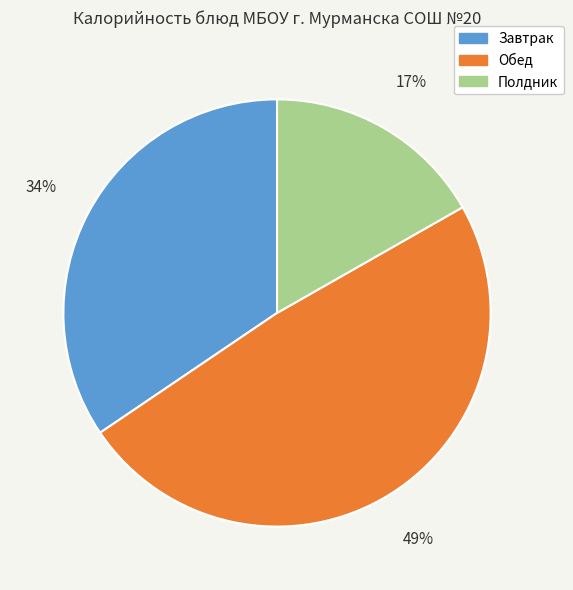

To the nearest percent, what is the average slice percentage?

33%